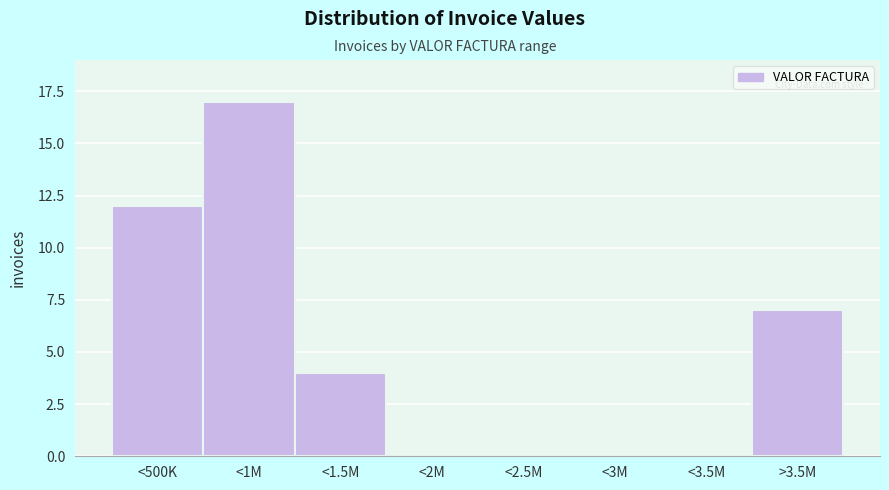

Reading right to left, list all the values displayed in this chart.

>3.5M=7	<3.5M=0	<3M=0	<2.5M=0	<2M=0	<1.5M=4	<1M=17	<500K=12